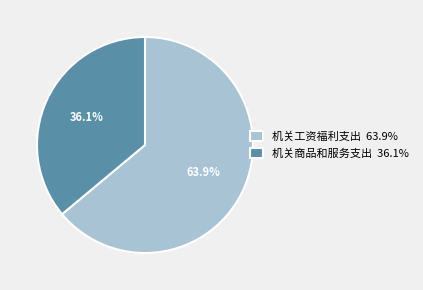

Rank the categories by value from highest to lowest.

机关工资福利支出, 机关商品和服务支出